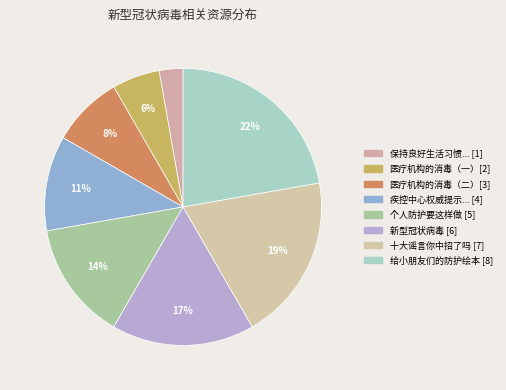

Count the number of slices in the pie.

8